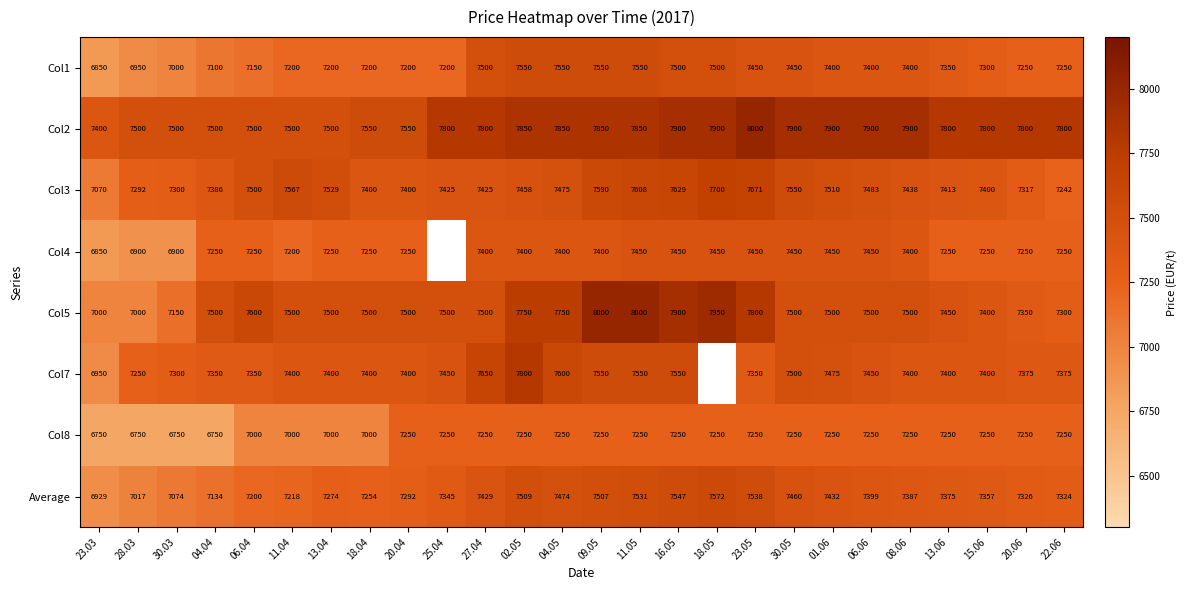

Count the number of data series in this chart.

8